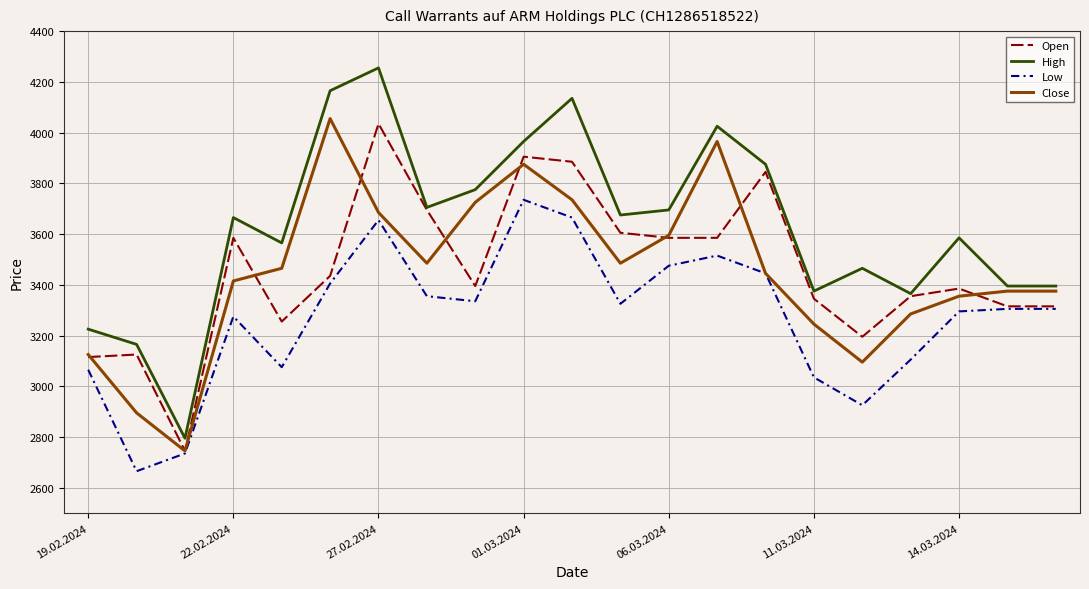

Which series has the widest spread of values?

High